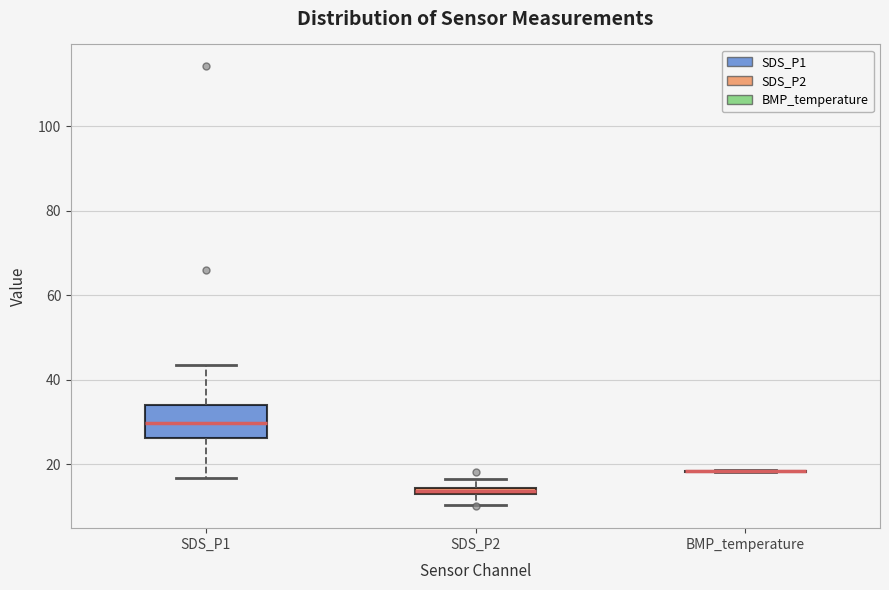

Which box is the tallest, from its lower edge to its upper edge?

SDS_P1